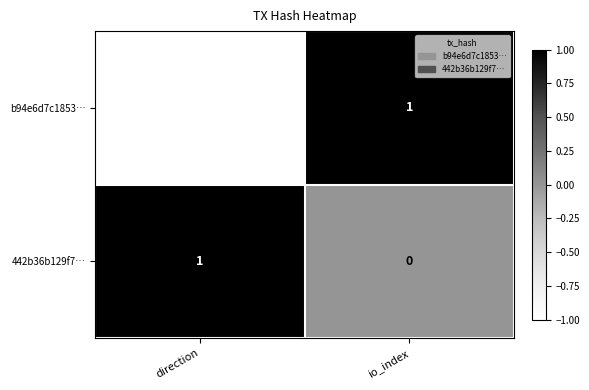

At which category does the chart reach its minimum across all series?

direction